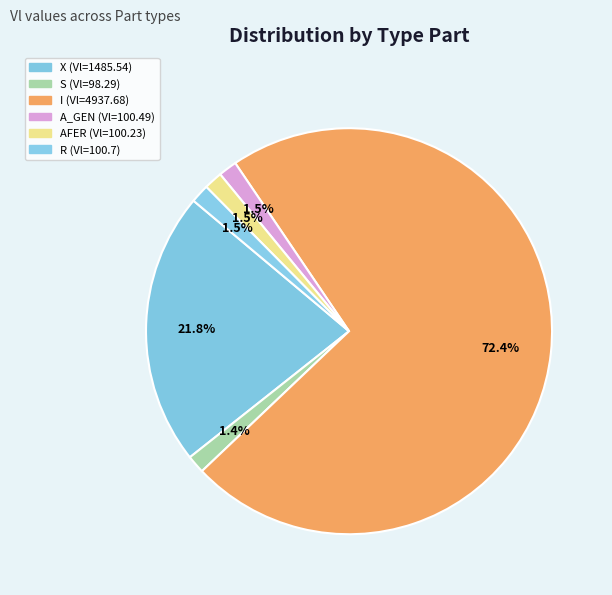

Is there a majority slice in this chart?

Yes